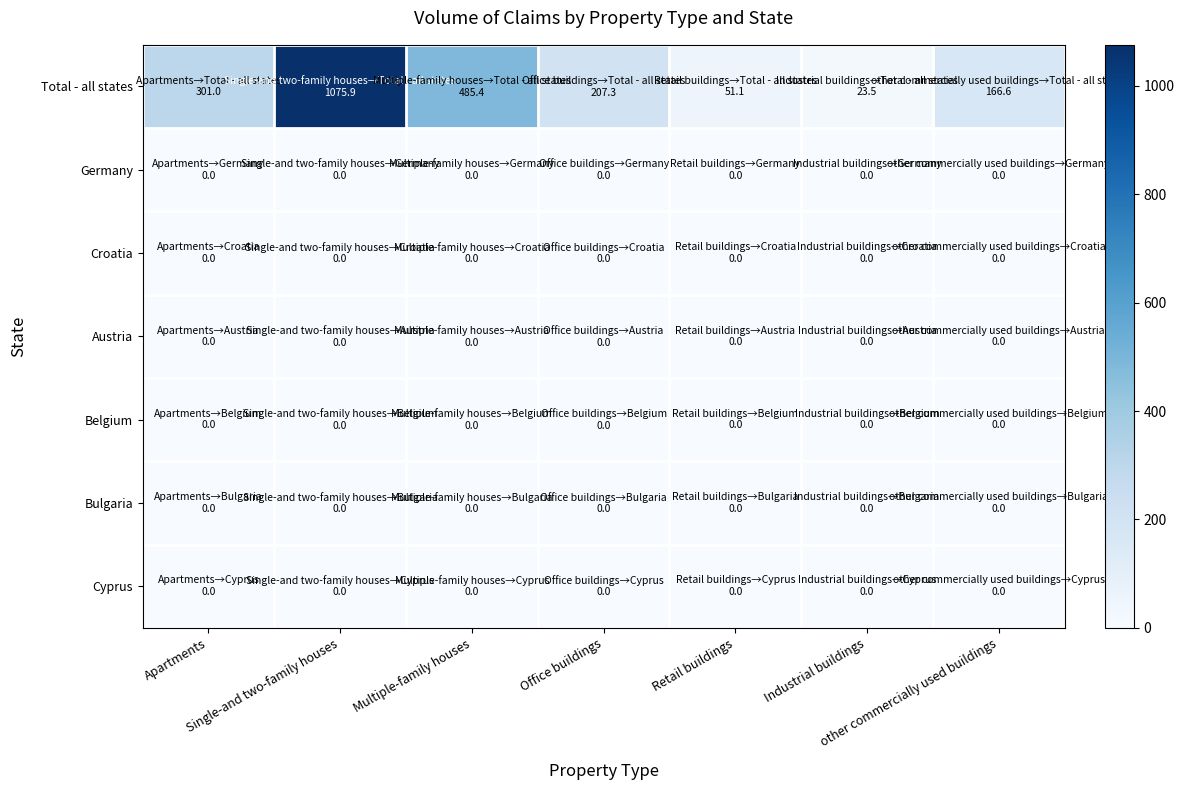

Which series changed the most between Retail buildings and Industrial buildings?

Total - all states